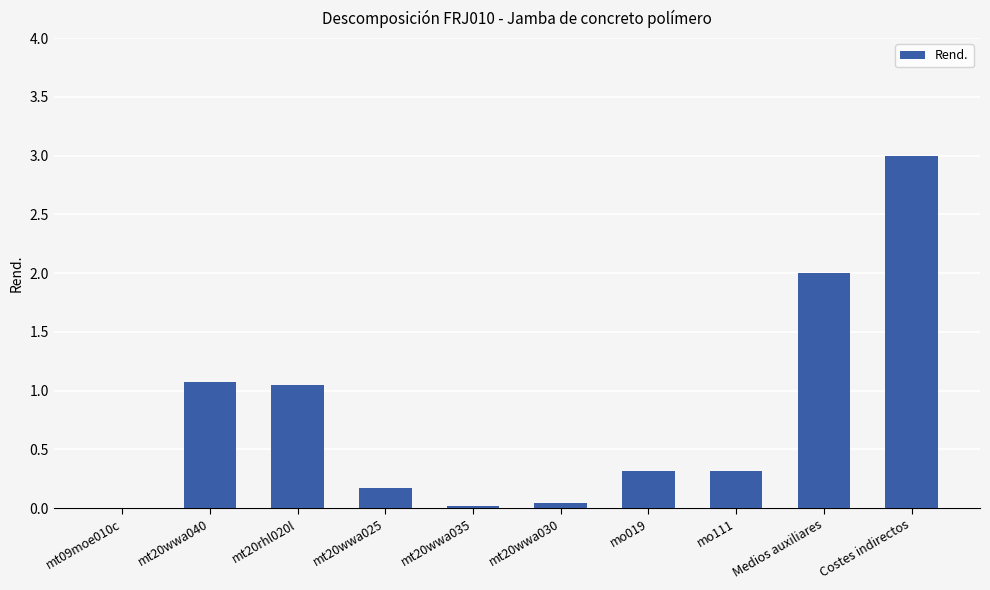

Between mt20rhl020l and mt20wwa025, which is larger?

mt20rhl020l